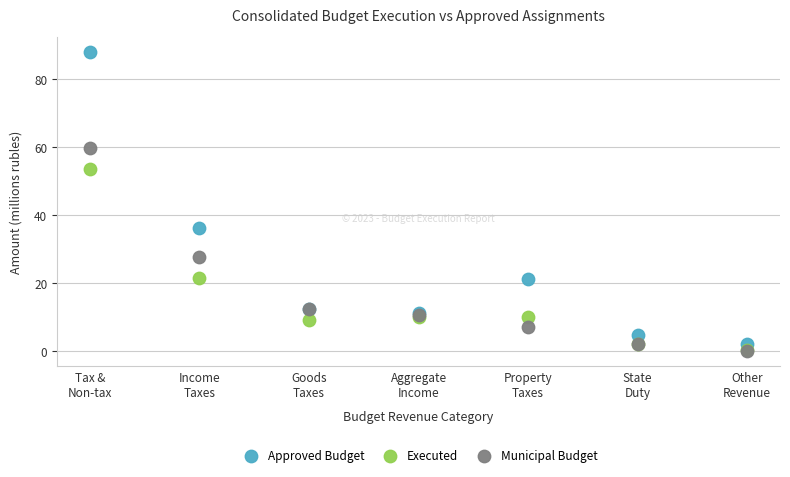

In the Executed series, what Y value is closest to 26?

21.6